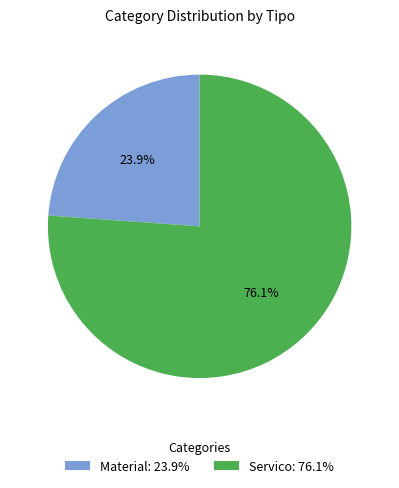

What percentage is NOT represented by Material?

76.1%